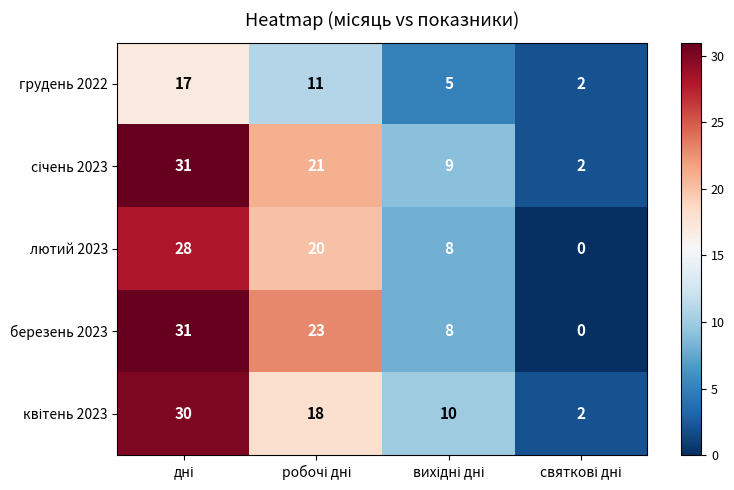

What is the difference between the second highest and second lowest values in the грудень 2022 series?

6